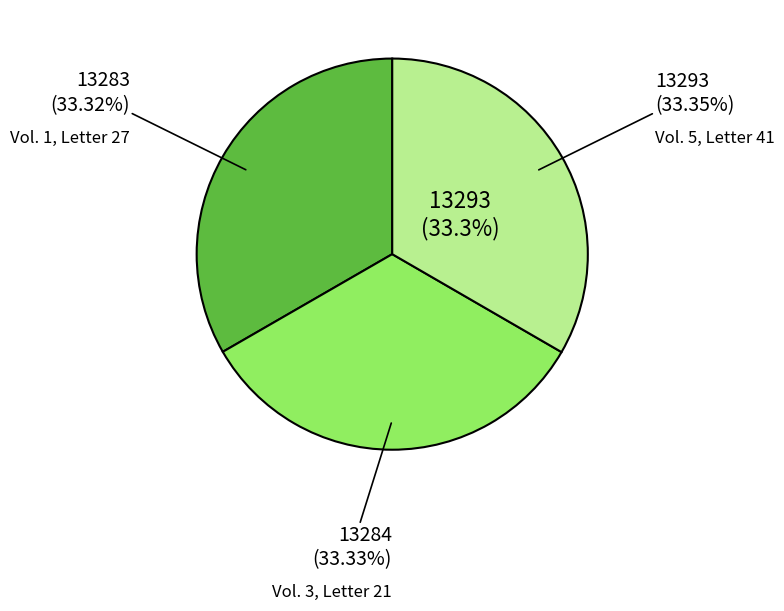

Is it true that Vol. 5, Letter 41 is 47% of the pie?

False